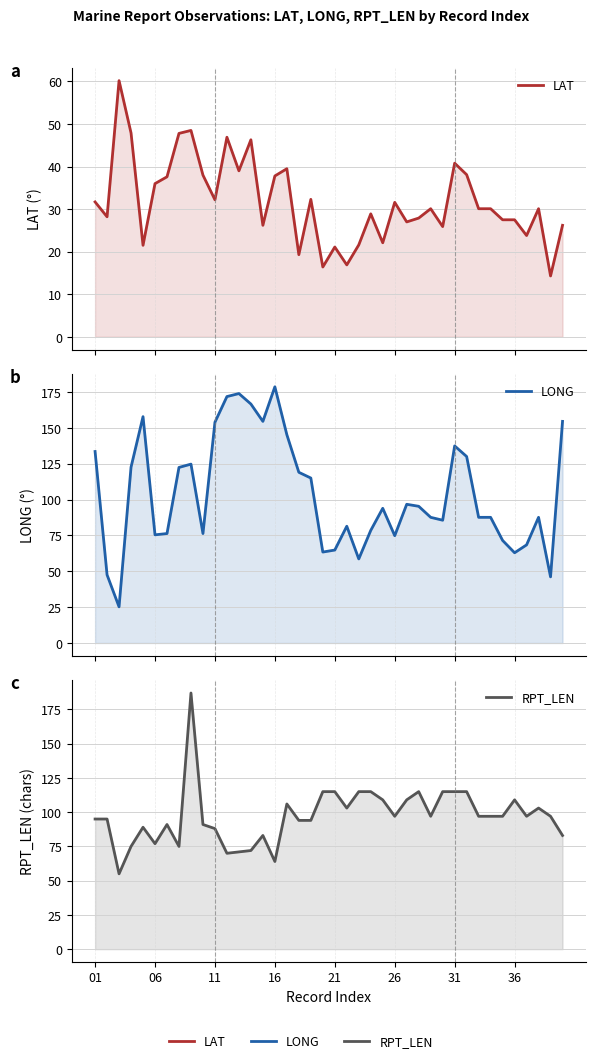

What is the smallest value displayed?

14.3